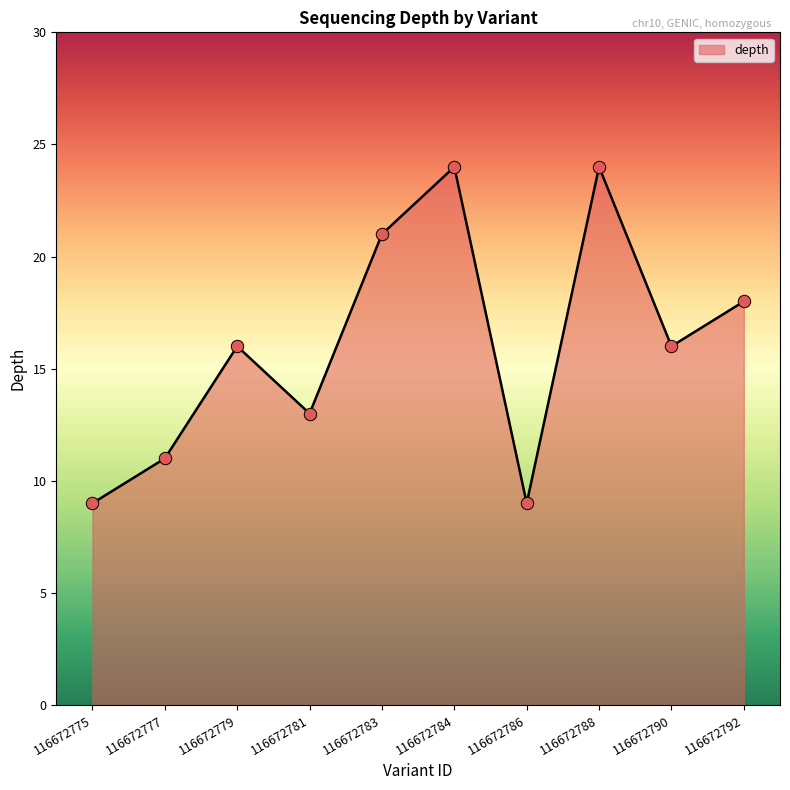

Which has a higher value, 116672779 or 116672786?

116672779